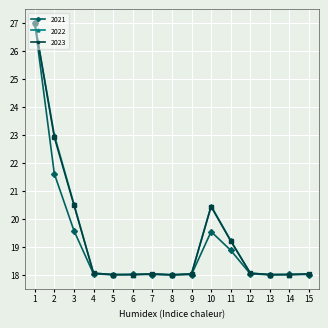

What is the sum of the 2023 values at 10 and 6?

38.4